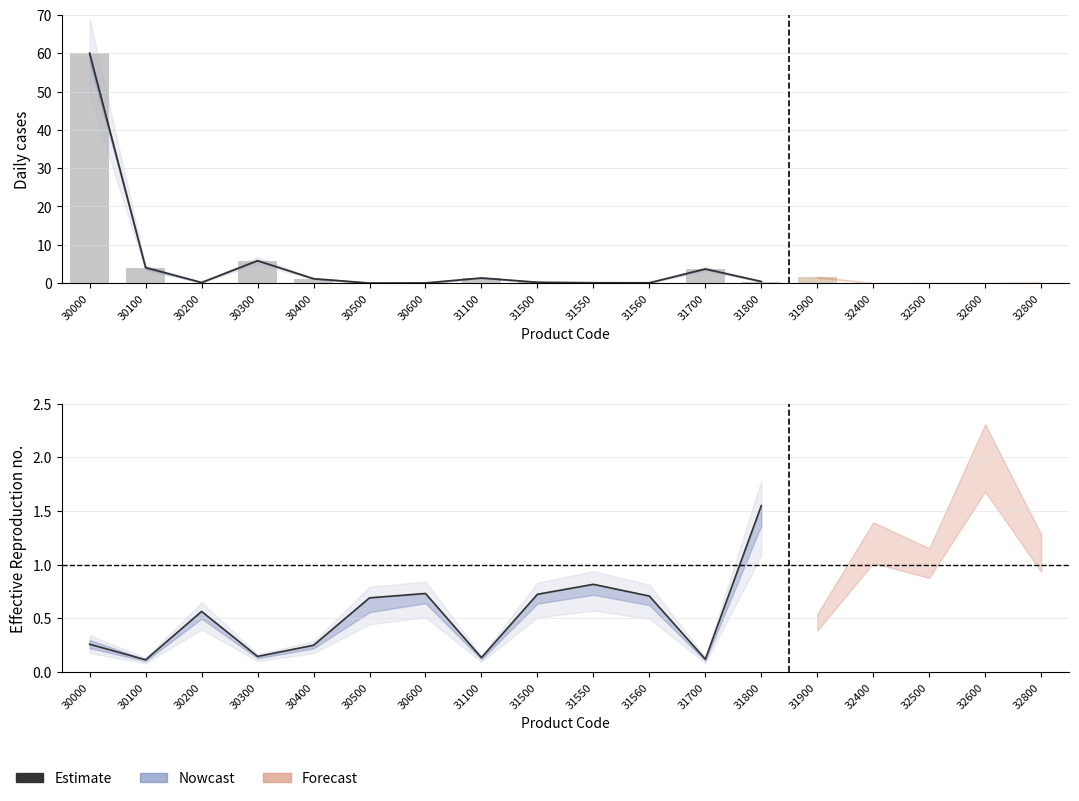

The chart shows a value of 0.7 at 31500. True or false?

True